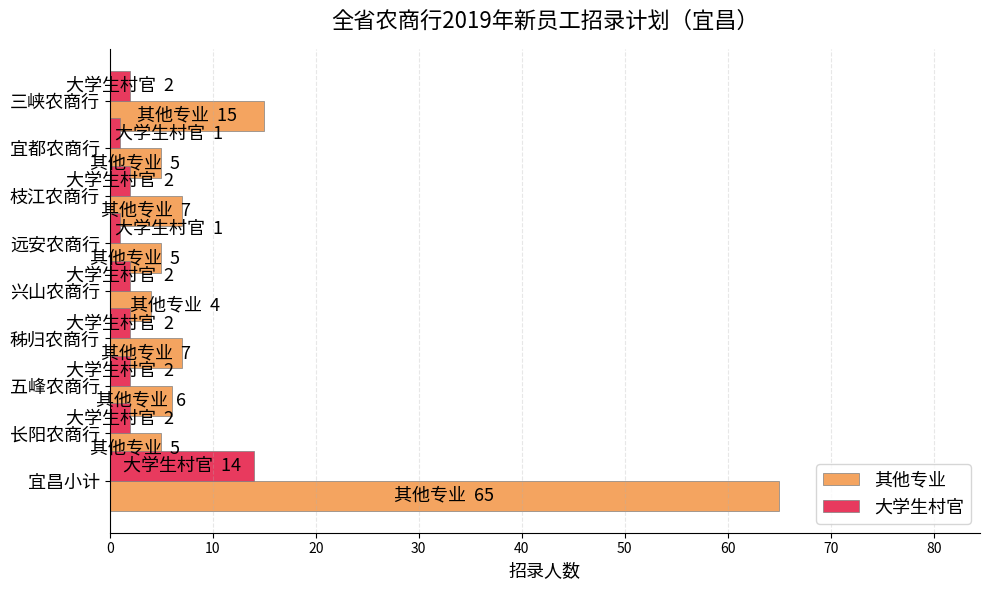

Rank the series by their maximum value, from highest to lowest.

其他专业, 大学生村官